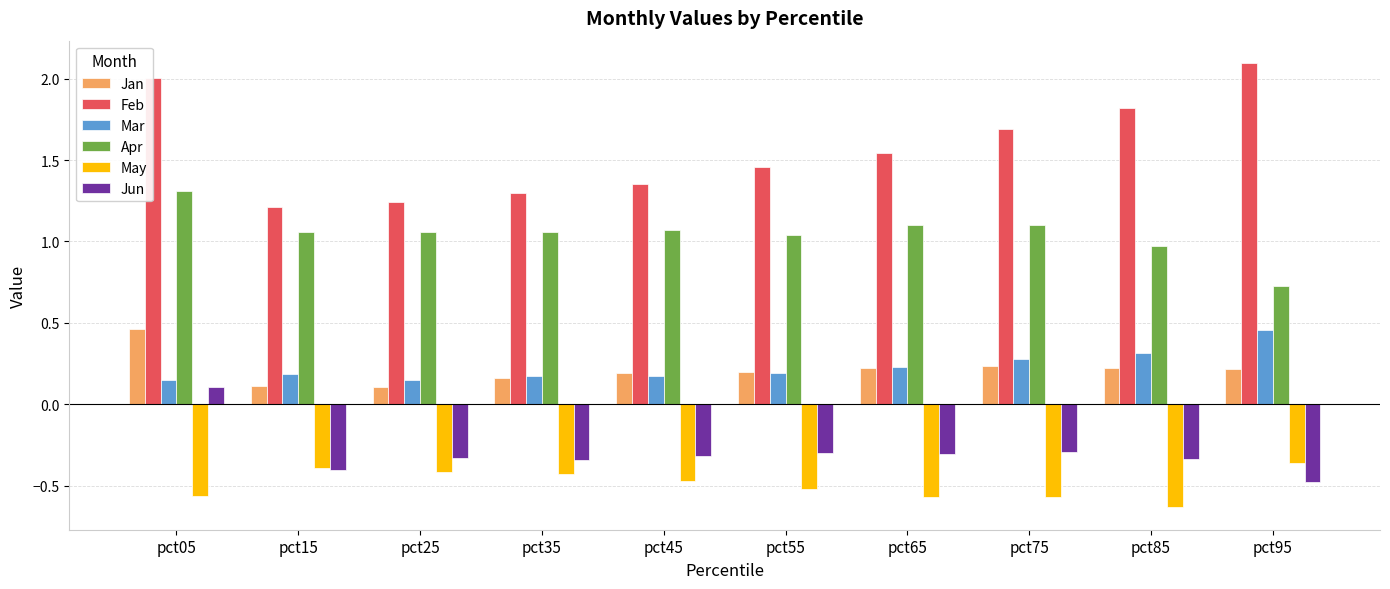

What is the sum of all Jun values?

-3.0